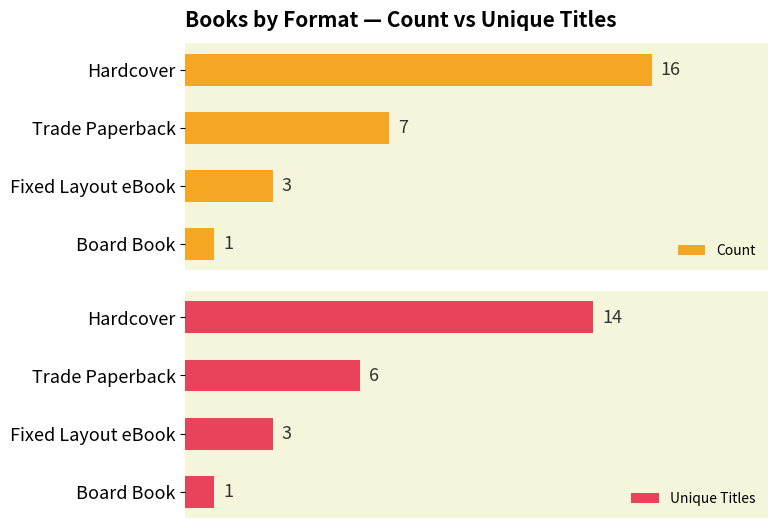

At which label is Unique Titles closest to 7?

Trade Paperback